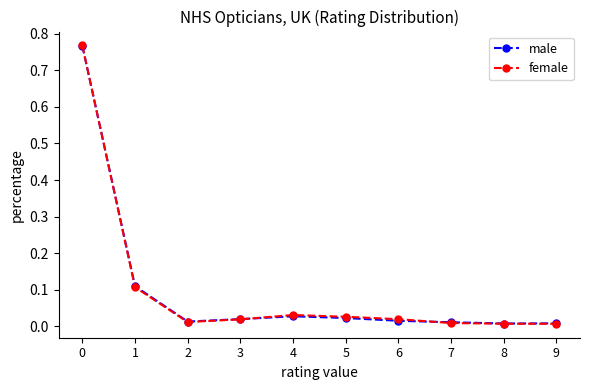

Count the number of data series in this chart.

2